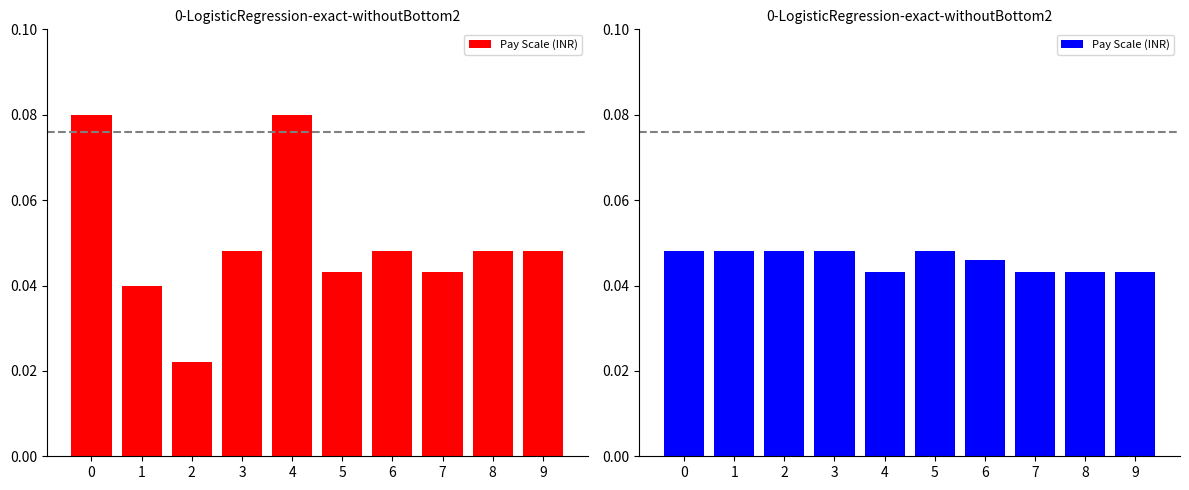

How many data points does each series have?

10